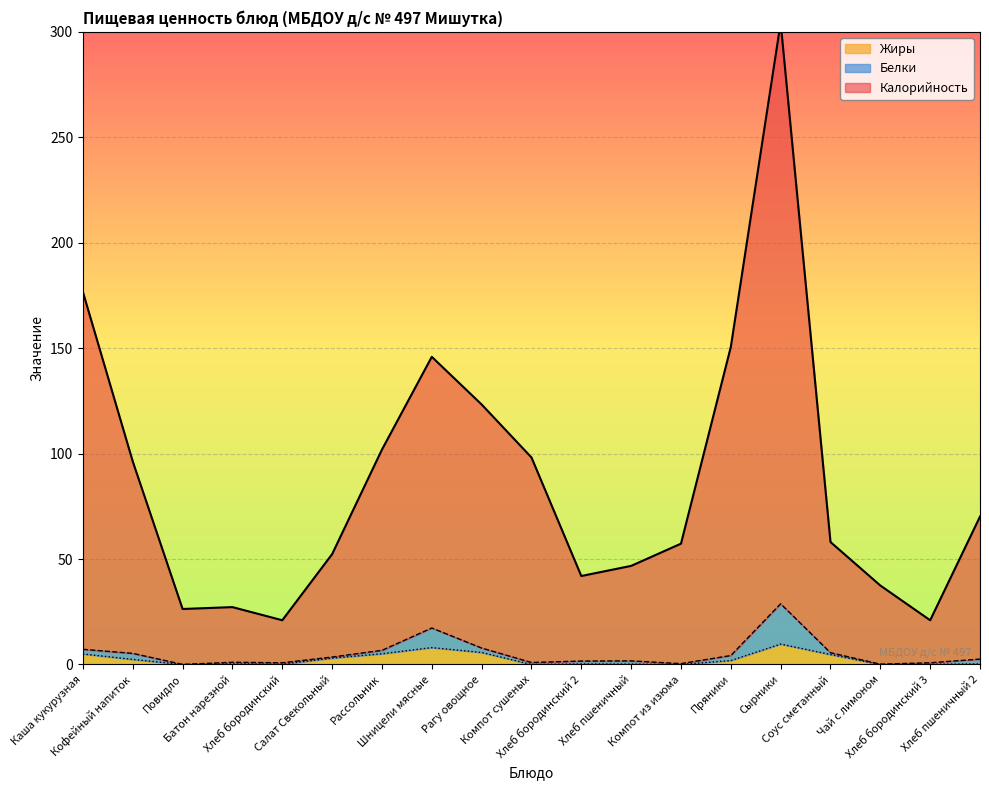

What is the spread (max minus min) of values at Сырники?

294.7